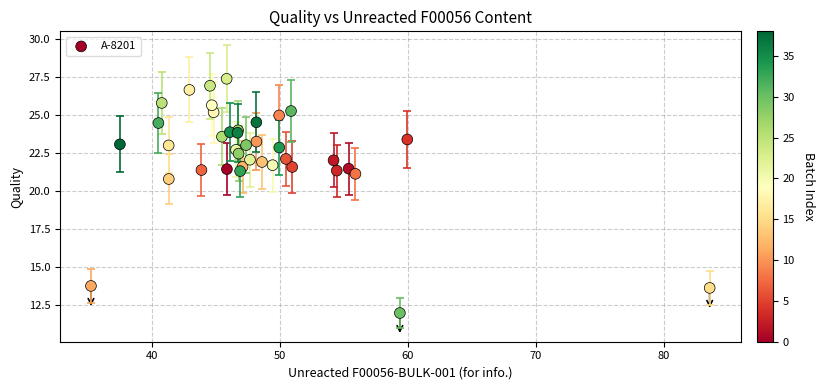

What Y value in the scatter plot is closest to 19?

20.8